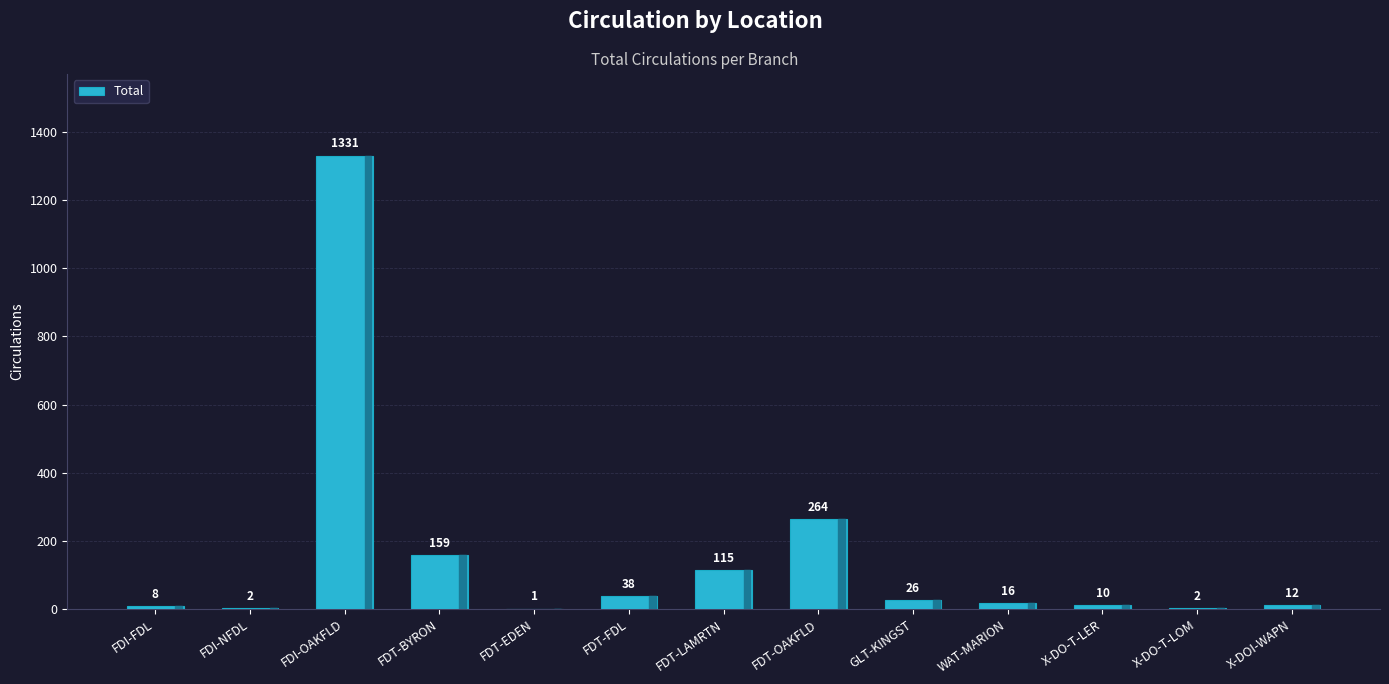

The chart shows a value of 1331 at FDI-OAKFLD. True or false?

True